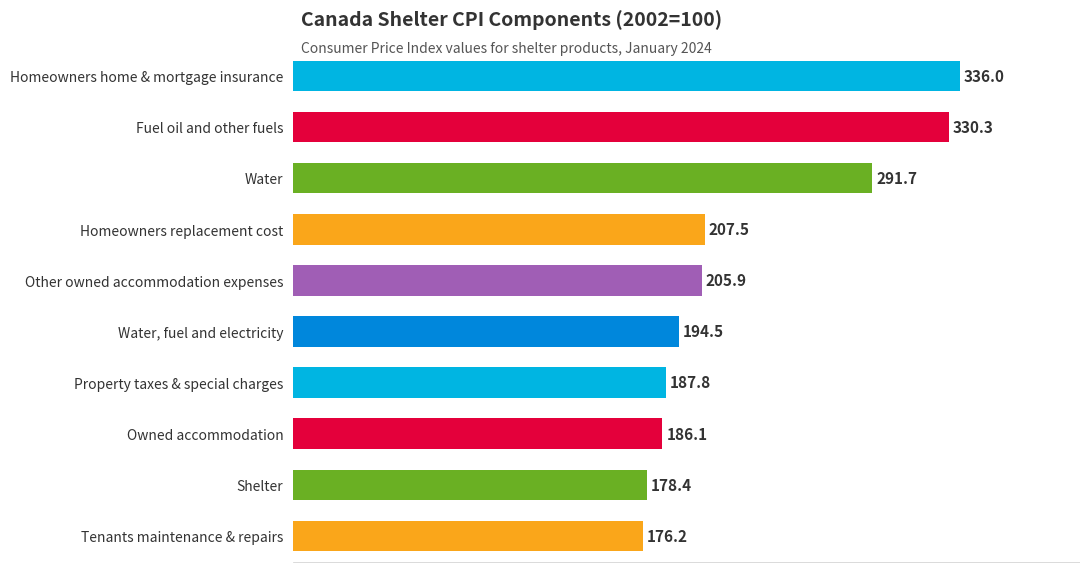

How many bars are there in total?

10